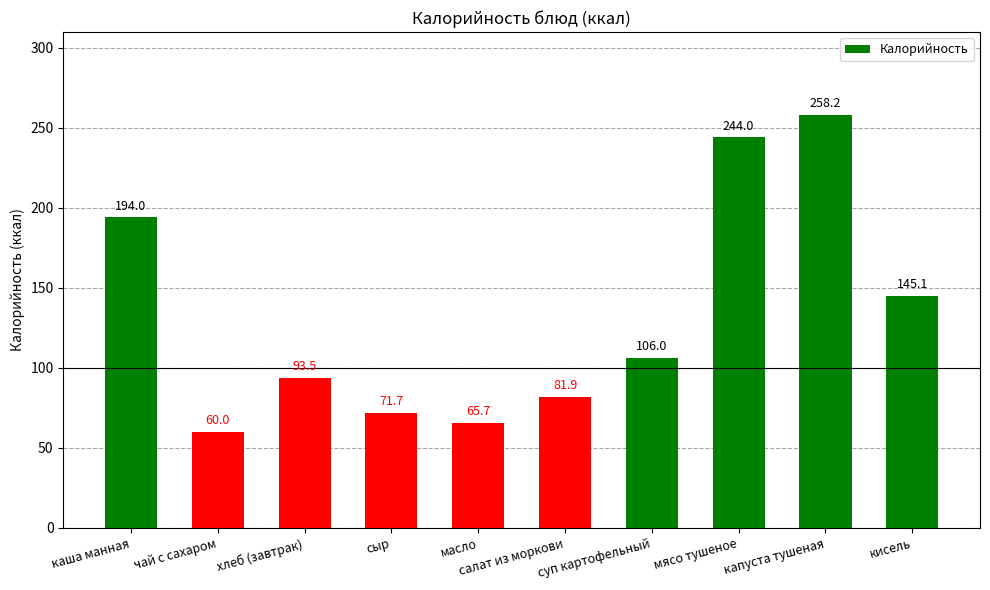

Reading left to right, transcribe all the data shown in this chart.

каша манная=194.0	чай с сахаром=60.0	хлеб (завтрак)=93.5	сыр=71.7	масло=65.7	салат из моркови=81.9	суп картофельный=106.0	мясо тушеное=244.0	капуста тушеная=258.2	кисель=145.1